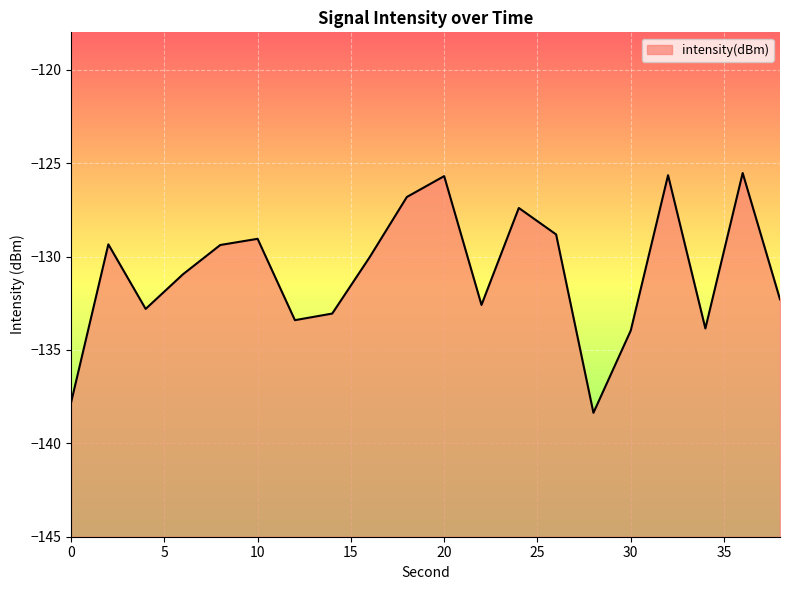

What is the difference between the values at 2 and 18?

2.5